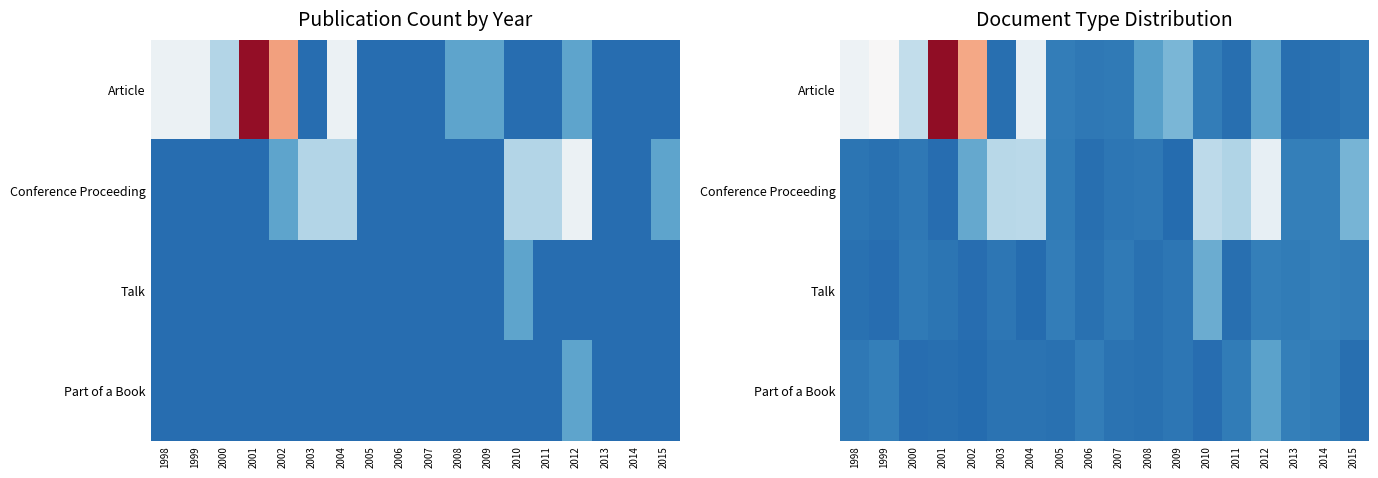

At which category is the sum across all series the highest?

2001